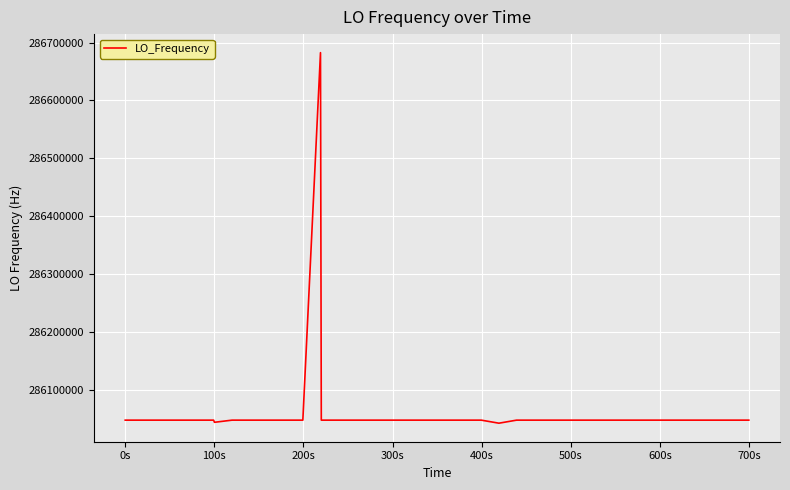

What is the difference between the maximum and minimum values?

640982.9